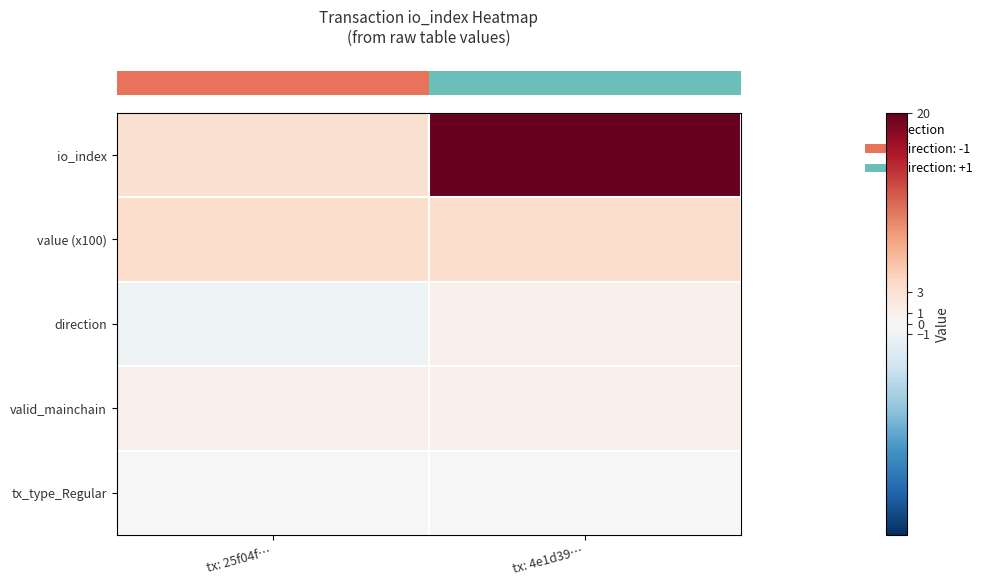

Between tx: 25f04f… and tx: 4e1d39…, which series saw the biggest shift?

row_0